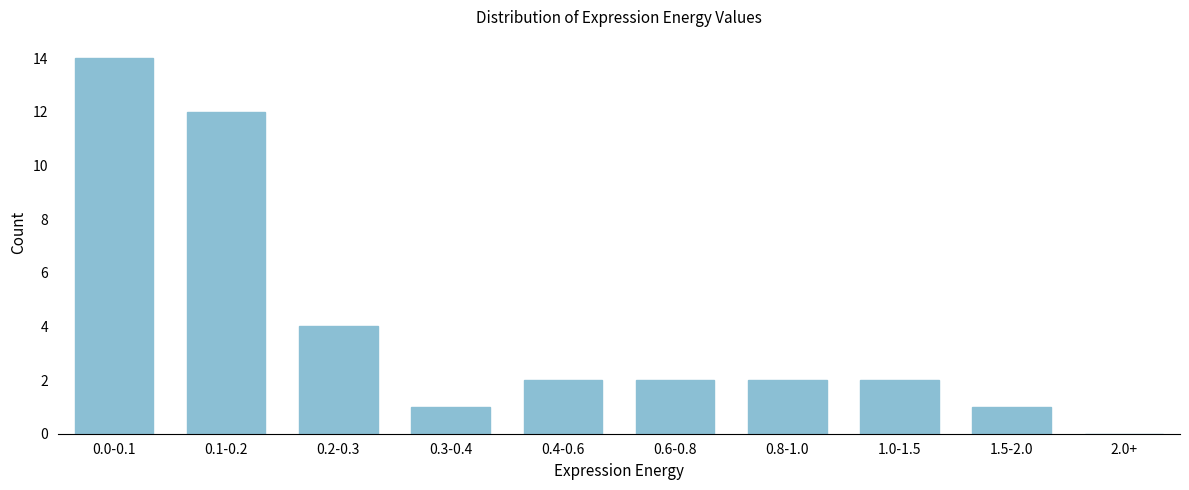

Reading left to right, transcribe all the data shown in this chart.

0.0-0.1=14	0.1-0.2=12	0.2-0.3=4	0.3-0.4=1	0.4-0.6=2	0.6-0.8=2	0.8-1.0=2	1.0-1.5=2	1.5-2.0=1	2.0+=0